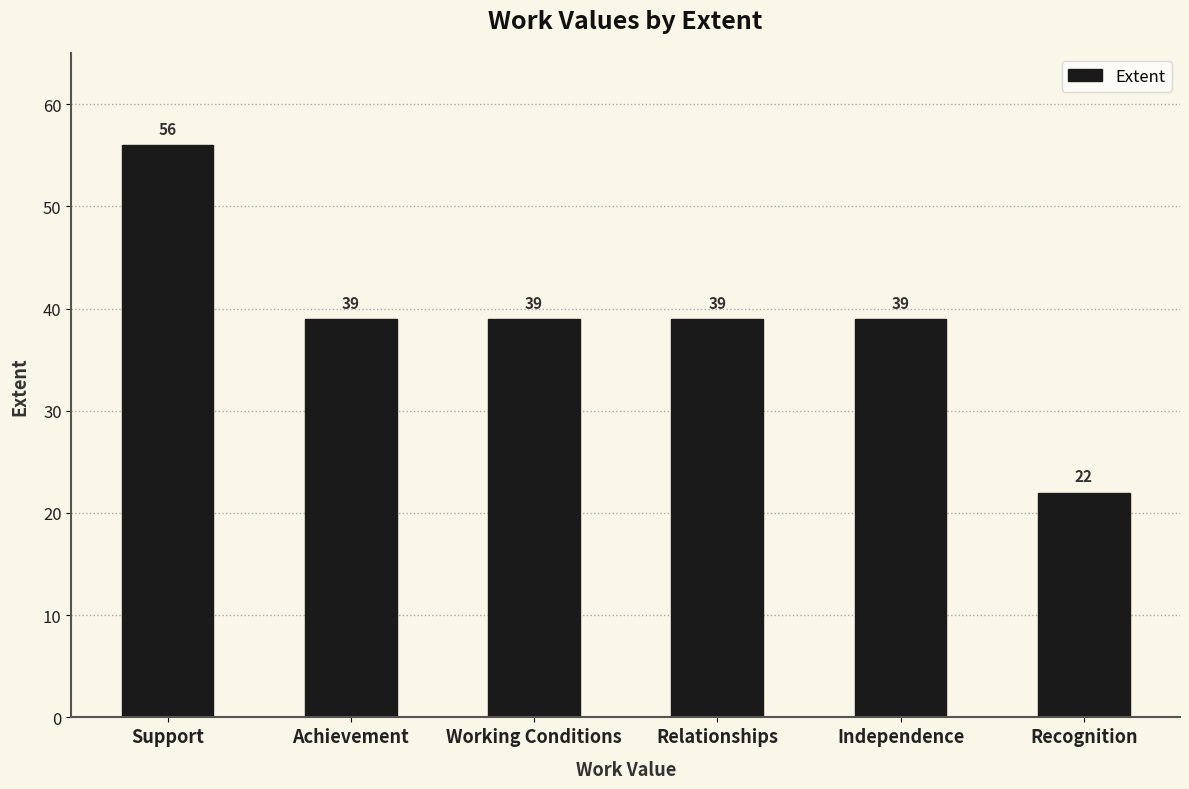

What is the label of the 6th bar from the right?

Support